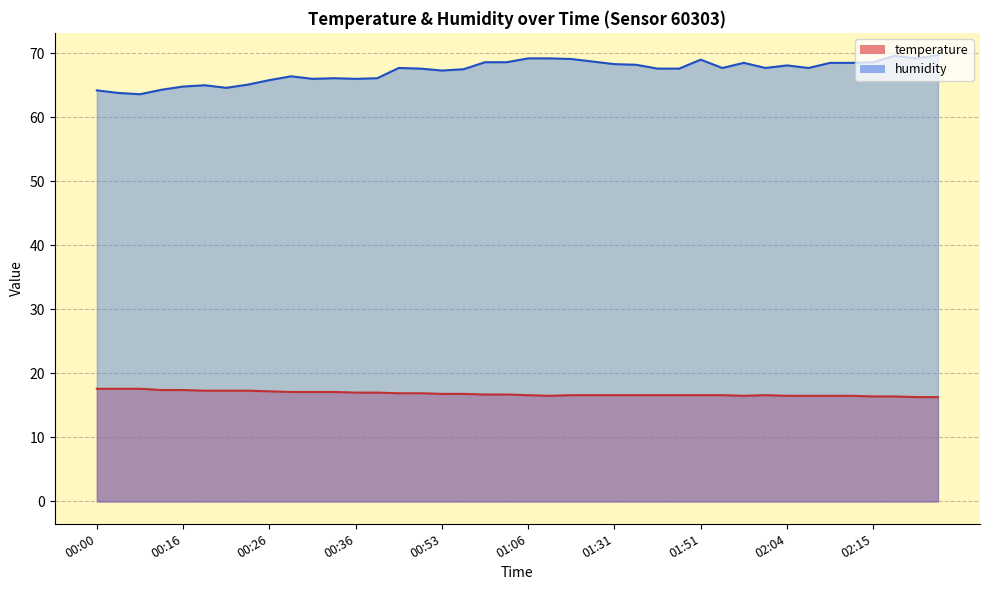

How many series are shown in this chart?

2